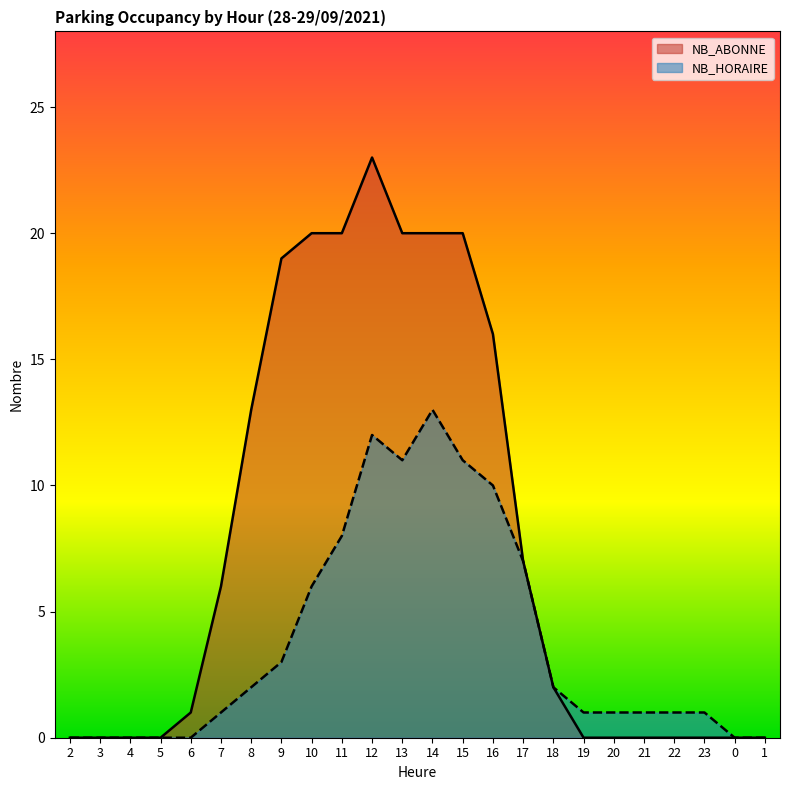

Count the number of categories in the chart.

24